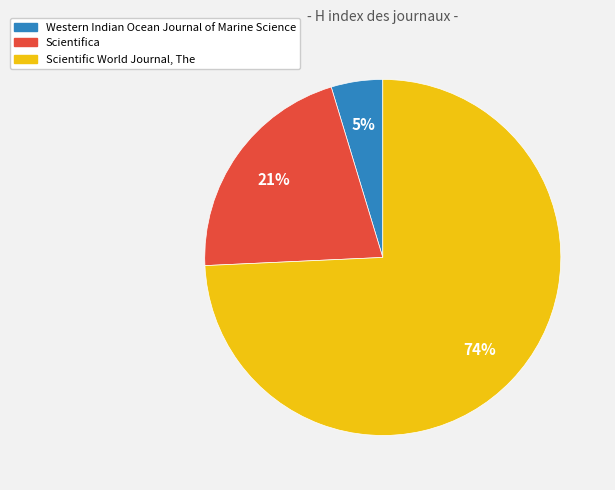

Rank the categories by value from highest to lowest.

Scientific World Journal, The, Scientifica, Western Indian Ocean Journal of Marine Science